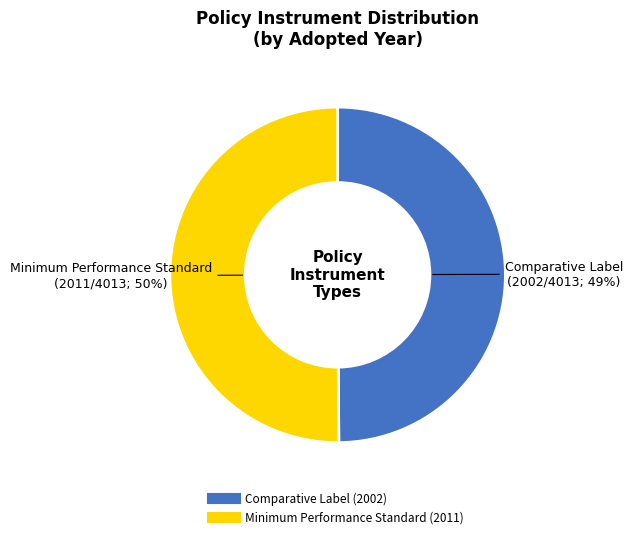

Count the number of slices in the pie.

2